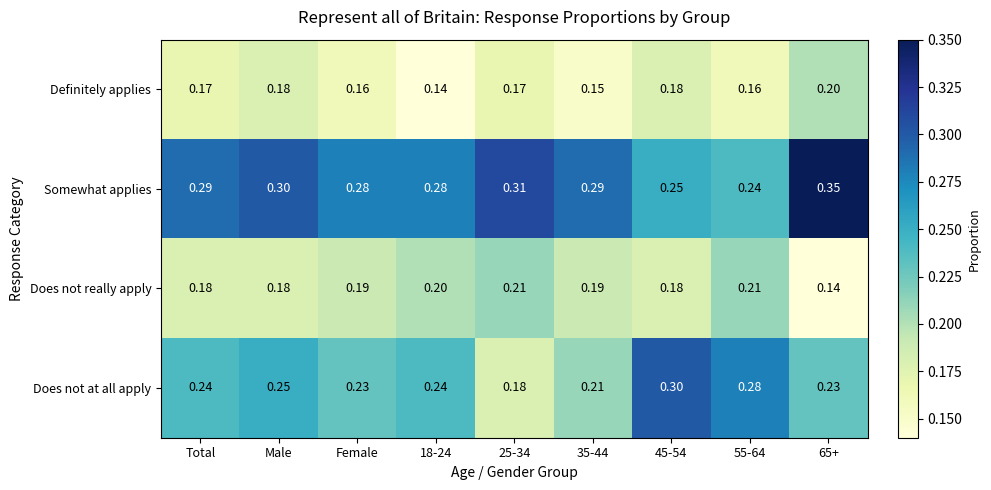

List the series in order of their peak value, highest first.

Somewhat applies, Does not at all apply, Does not really apply, Definitely applies